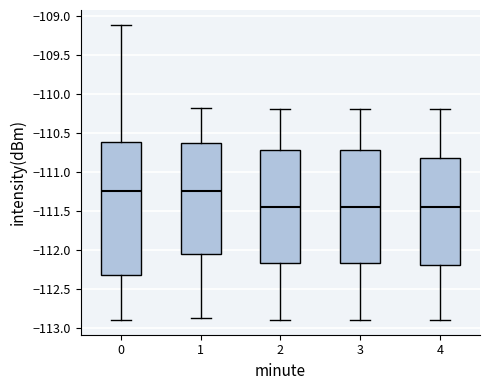

Reading left to right, transcribe this box plot: for each box, give where its median line is, the range the box spans, and where its two whiskers end, as read against the y-axis. The values are not printed on the chart, so give them approximately, as read against the axis.

0: median -111.25, box -112.30 to -110.60, whiskers -112.90 to -109.10
1: median -111.25, box -112.05 to -110.60, whiskers -112.90 to -110.20
2: median -111.45, box -112.15 to -110.70, whiskers -112.90 to -110.20
3: median -111.45, box -112.15 to -110.70, whiskers -112.90 to -110.20
4: median -111.45, box -112.20 to -110.80, whiskers -112.90 to -110.20